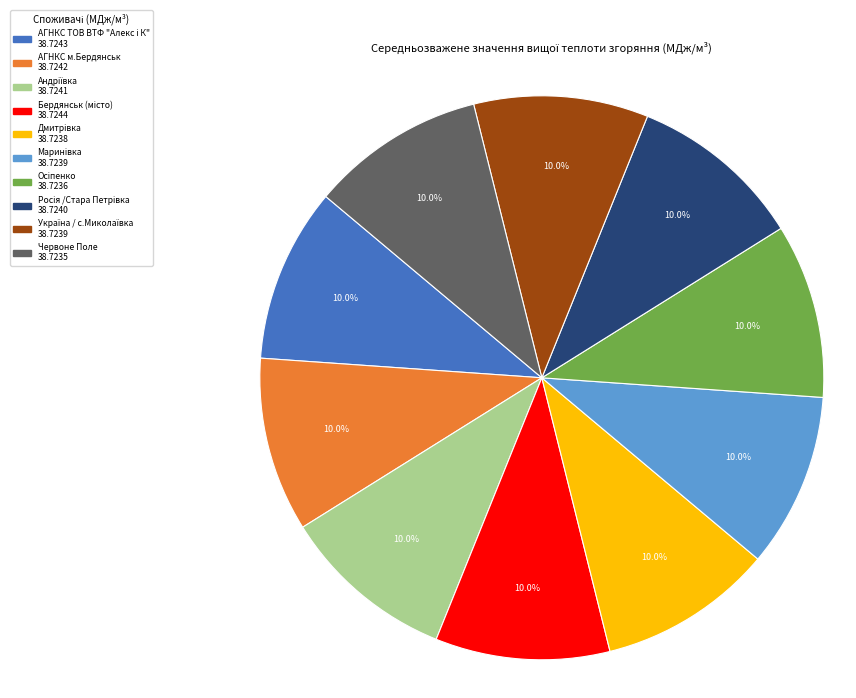

Does any single category account for the majority?

No